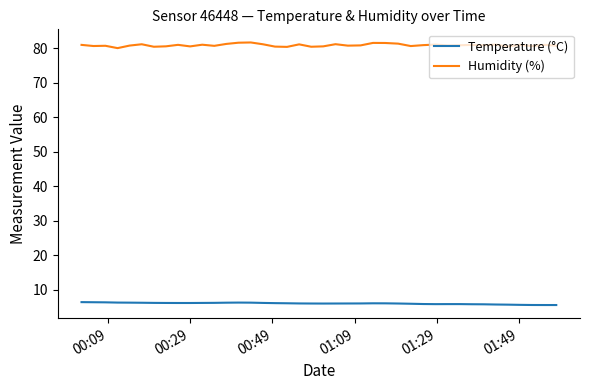

Rank the series by their maximum value, from lowest to highest.

Temperature (°C), Humidity (%)